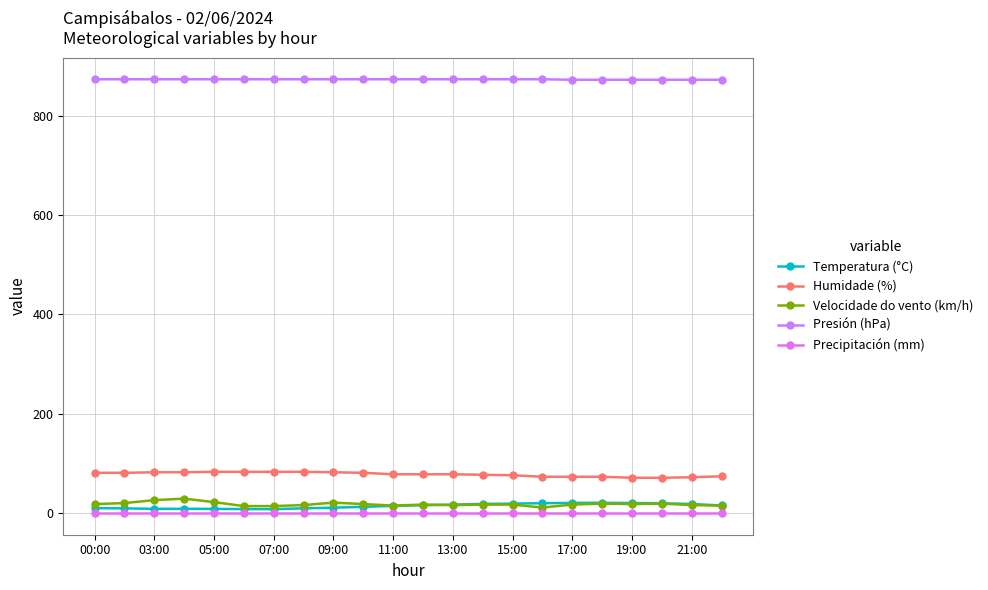

What is the difference between the maximum and minimum values in the Temperatura (°C) series?

12.8